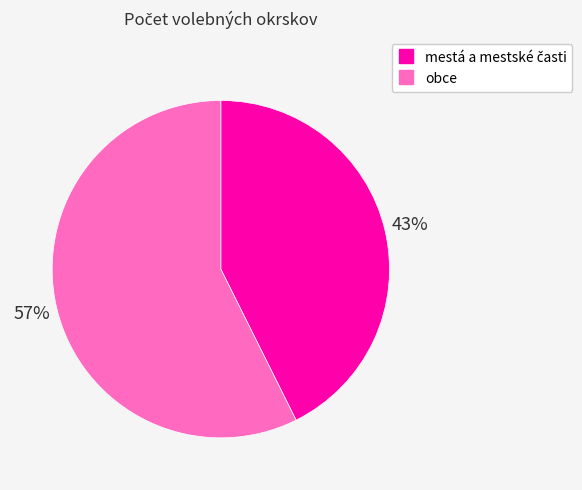

To the nearest percent, what portion does obce represent?

57%